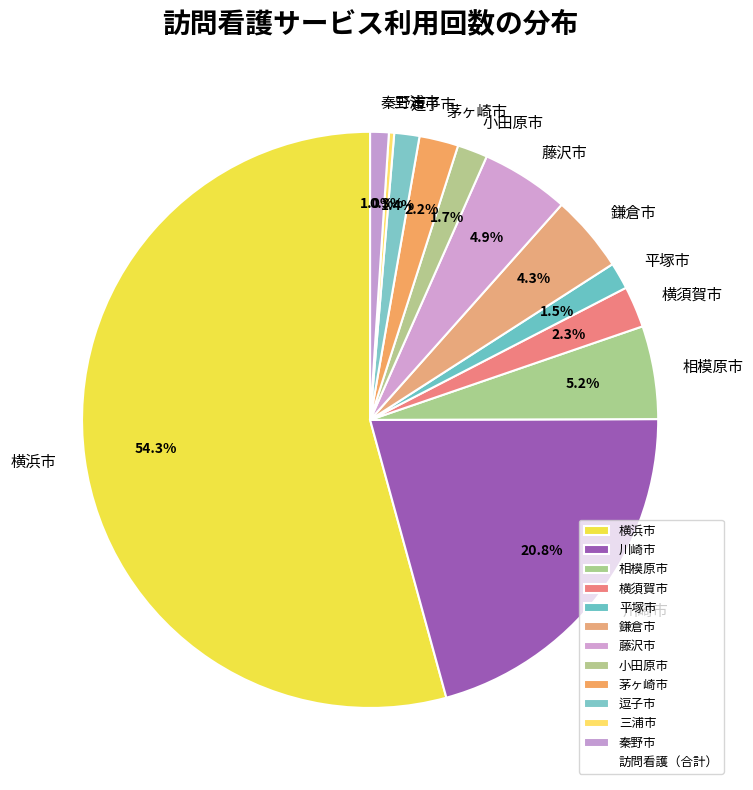

What percentage is NOT represented by 鎌倉市?

95.7%